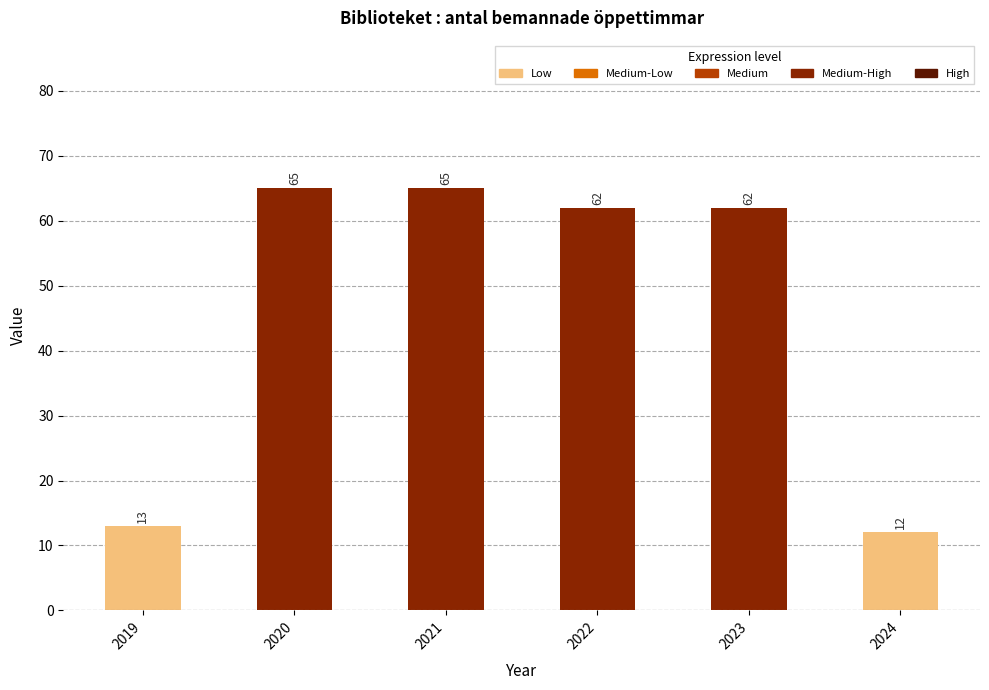

What is the maximum value shown in the chart?

65